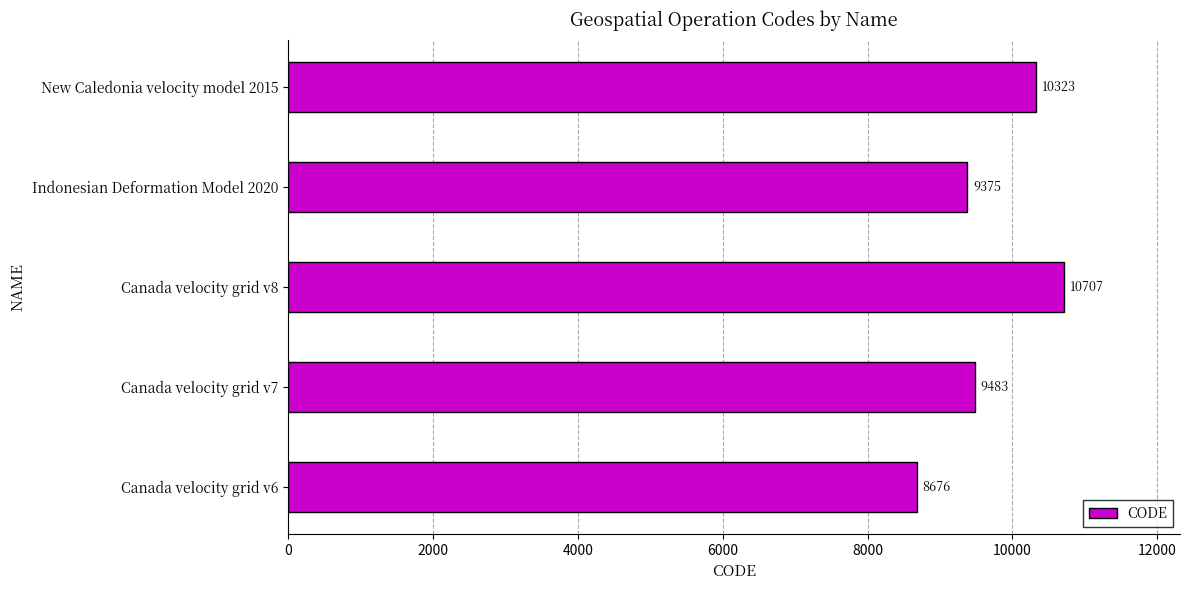

The chart shows a value of 10707 at Canada velocity grid v8. True or false?

True